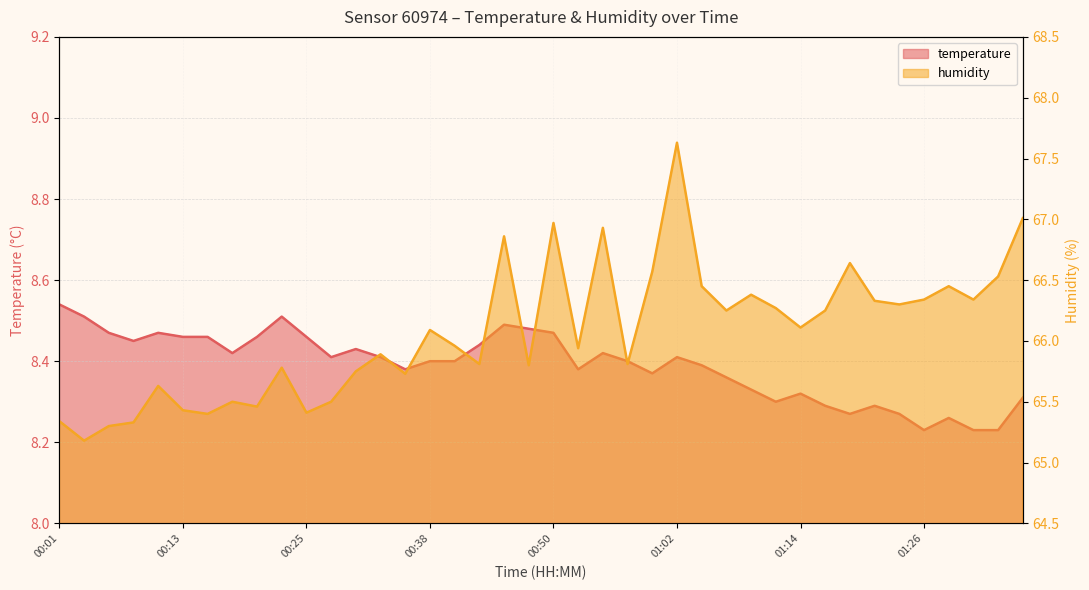

What is the label of the 10th point from the right?

01:14